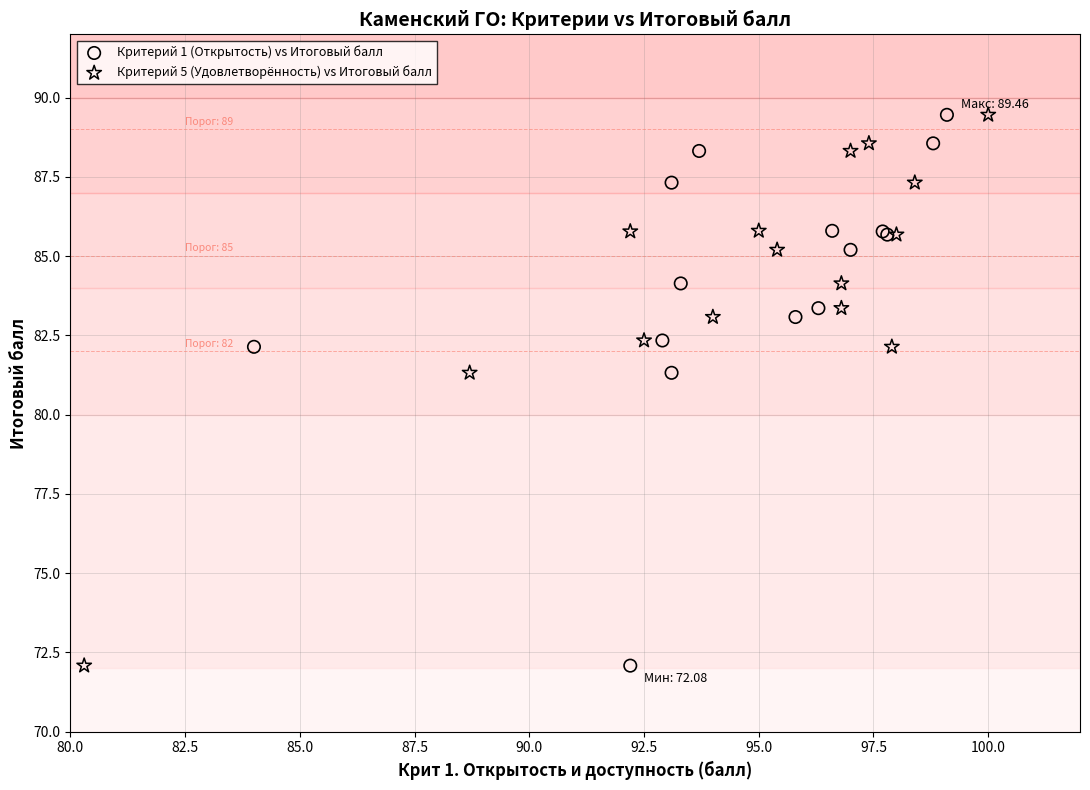

What are all the series names shown in the legend?

Критерий 1 (Открытость) vs Итоговый балл, Критерий 5 (Удовлетворённость) vs Итоговый балл